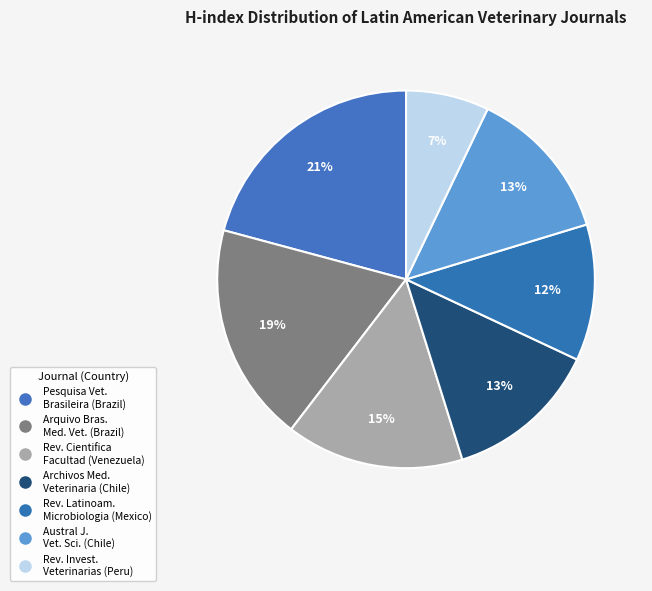

To the nearest percent, what is the difference between the largest and smallest slice percentages?

14%